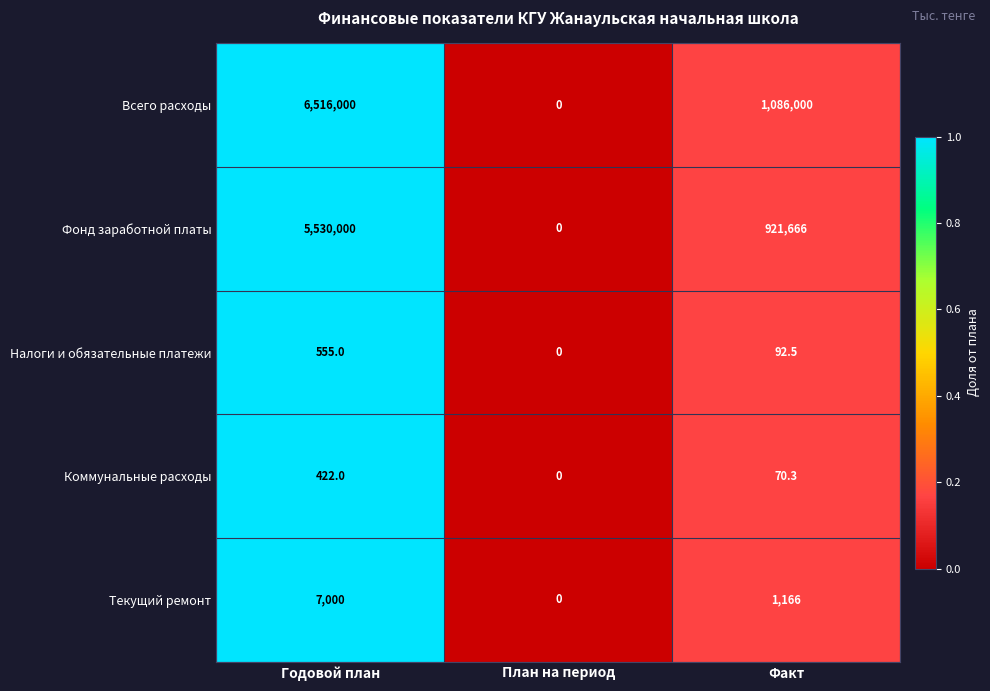

At which category is the sum across all series the highest?

Годовой план